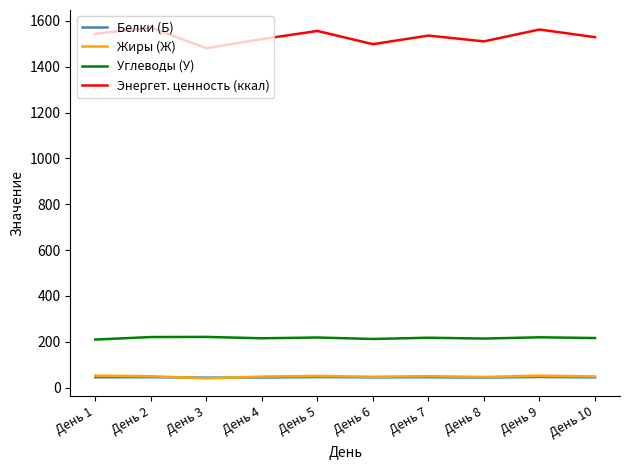

The Энергет. ценность (ккал) series shows 2294.6 at День 5. True or false?

False